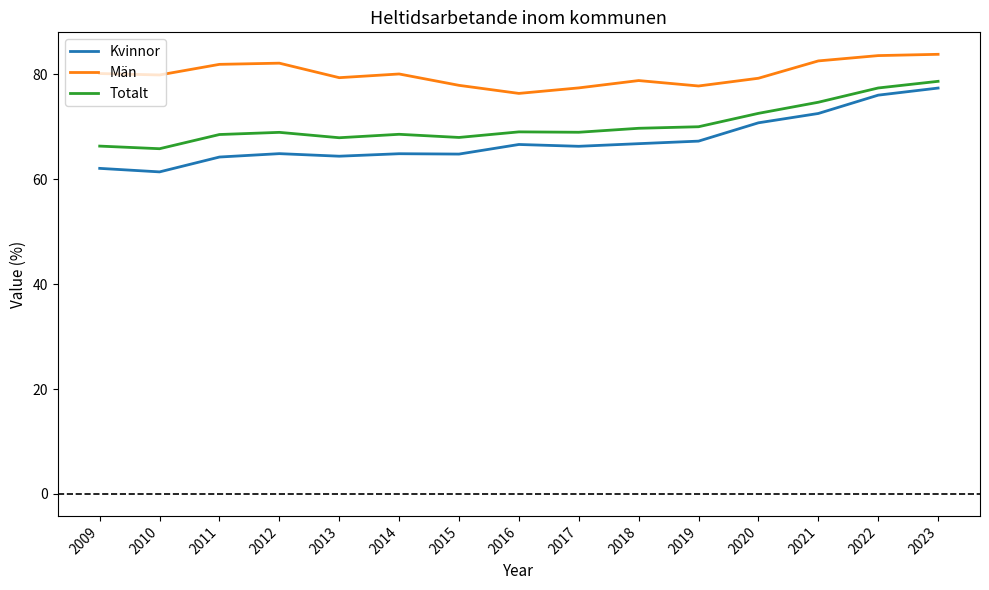

What is the total value across all series at 2019?

215.1